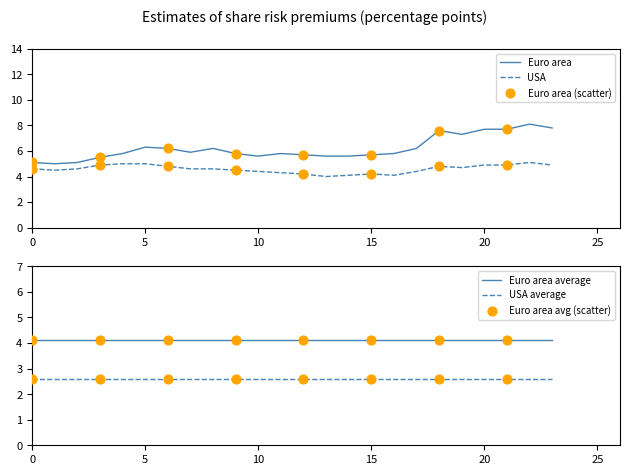

Which series reaches the maximum Y coordinate?

Euro area